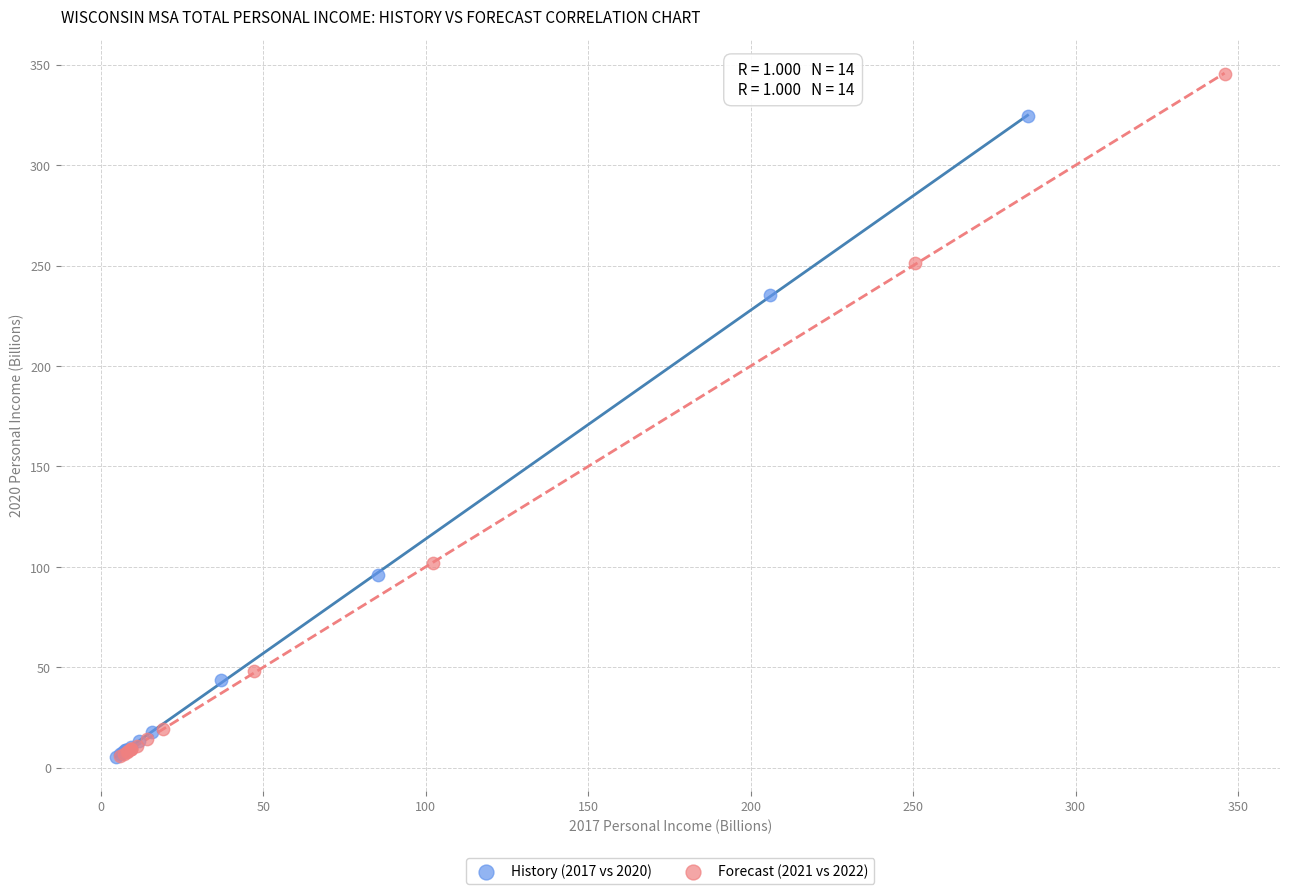

Which series has the widest spread of Y values?

Forecast (2021 vs 2022)